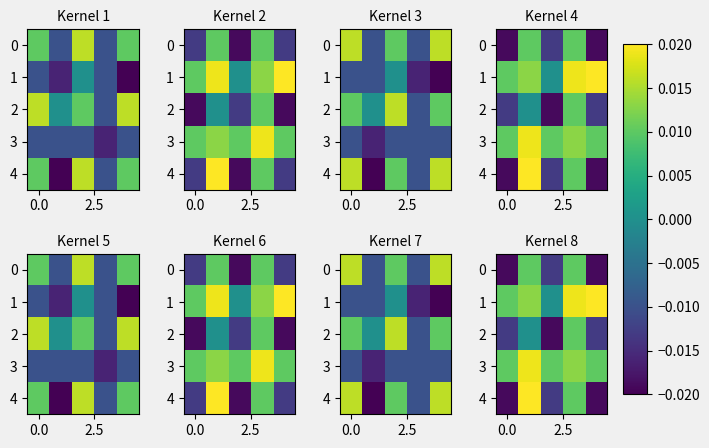

Count the 1 values in the range 0 to 1.

5